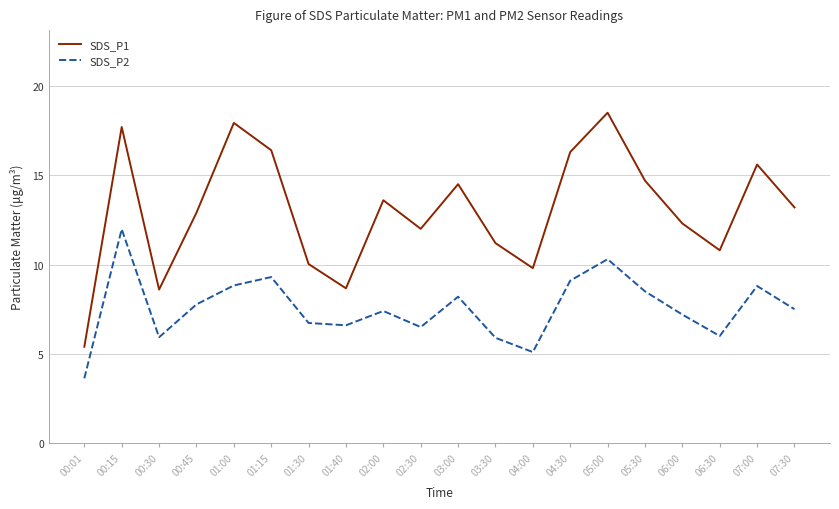

Which series has the largest range (max minus min)?

SDS_P1